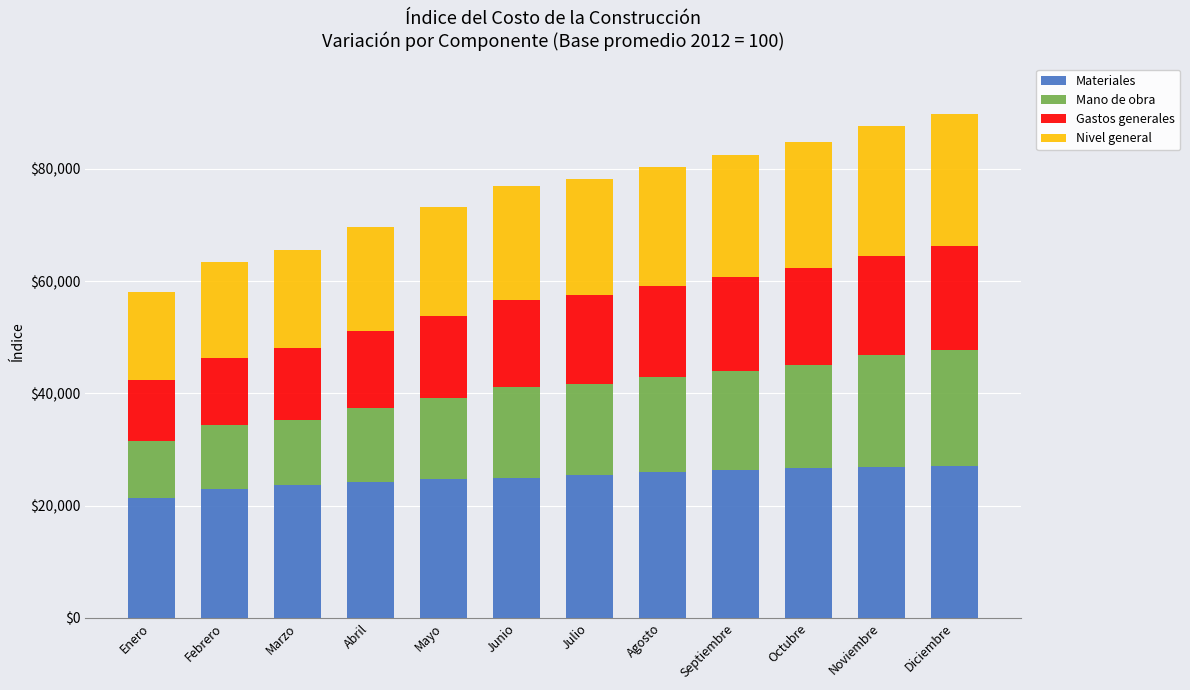

How many values in the Materiales series exceed 25537?

6